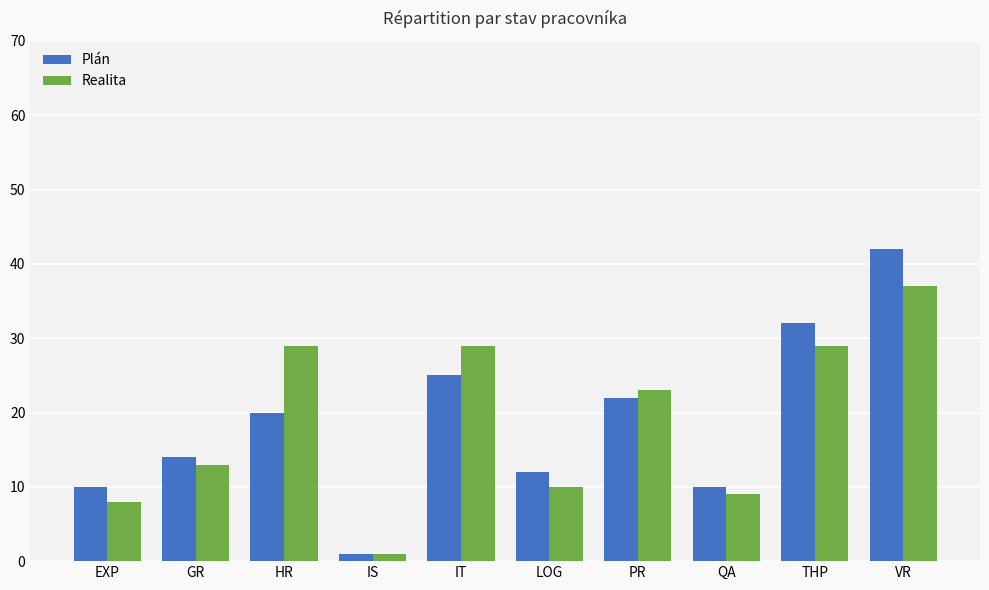

At which category does the chart reach its minimum across all series?

IS